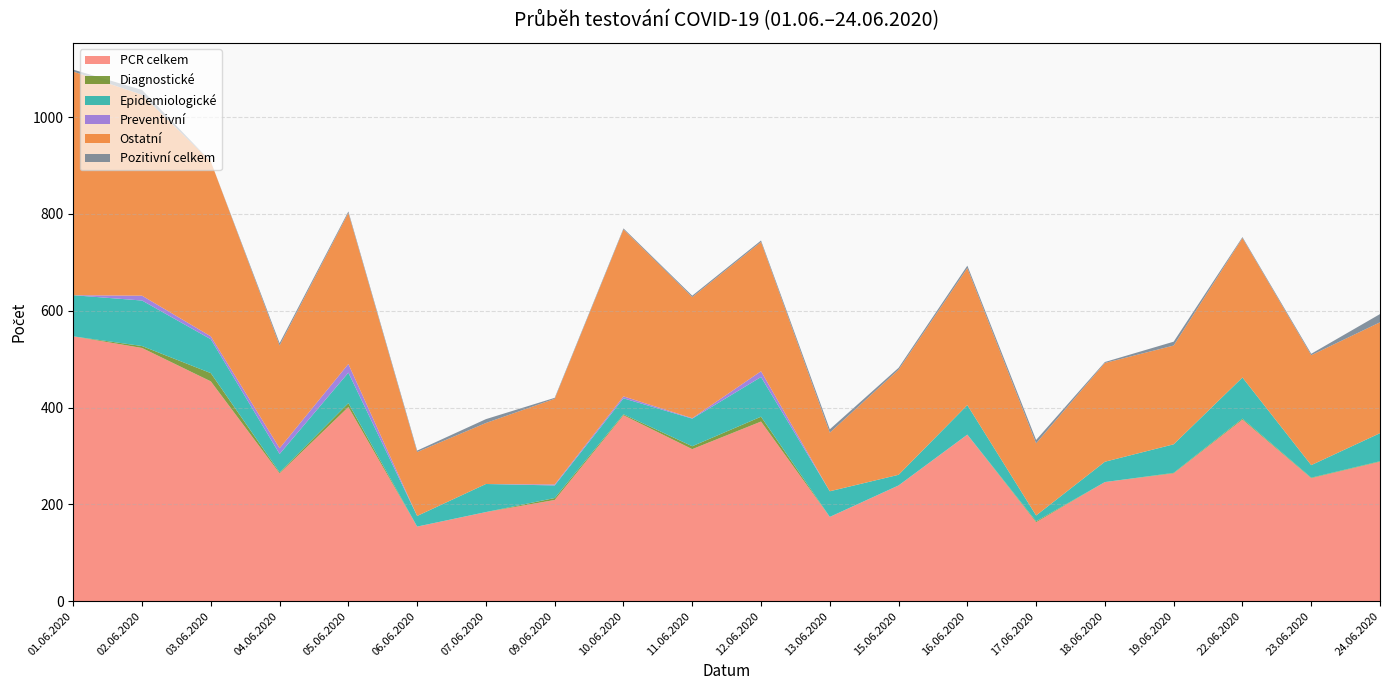

Reading right to left, list all the values displayed in this chart.

PCR celkem: 288	254	375	264	246	163	344	239	174	371	314	384	209	184	154	401	264	454	523	547
Diagnostické: 1	1	2	1	0	2	0	0	0	10	6	2	4	0	0	8	2	17	4	0
Epidemiologické: 58	26	85	59	42	12	61	22	53	82	57	33	26	58	22	63	38	70	94	85
Preventivní: 0	0	0	0	0	0	0	0	0	12	1	4	2	0	0	18	12	6	10	0
Ostatní: 229	227	288	204	204	149	283	217	121	267	250	345	177	126	132	312	212	361	415	462
Pozitivní celkem: 17	3	2	8	2	7	5	4	7	3	3	2	2	8	3	3	5	0	10	4